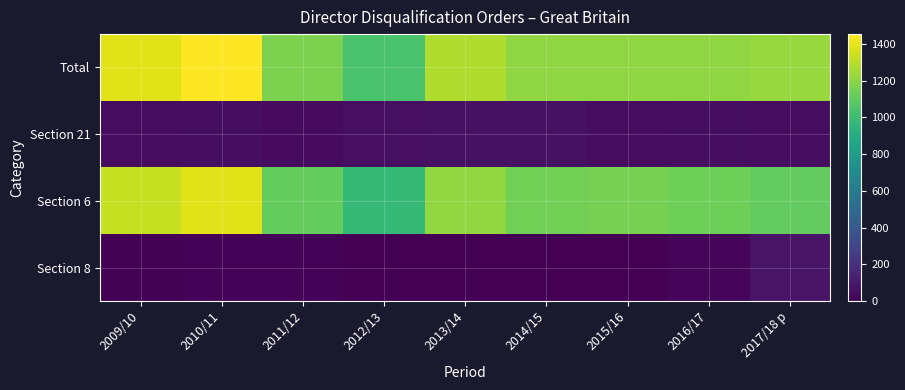

At 2014/15, list the series in order from largest to smallest.

Total, Section 6, Section 21, Section 8